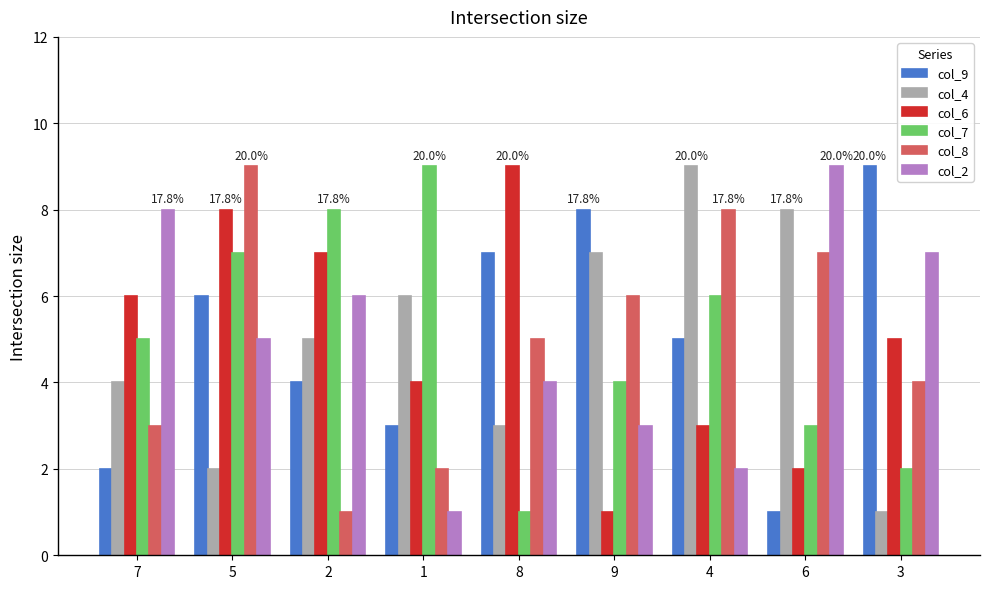

Rank the categories by col_8 value from lowest to highest.

2, 1, 7, 3, 8, 9, 6, 4, 5